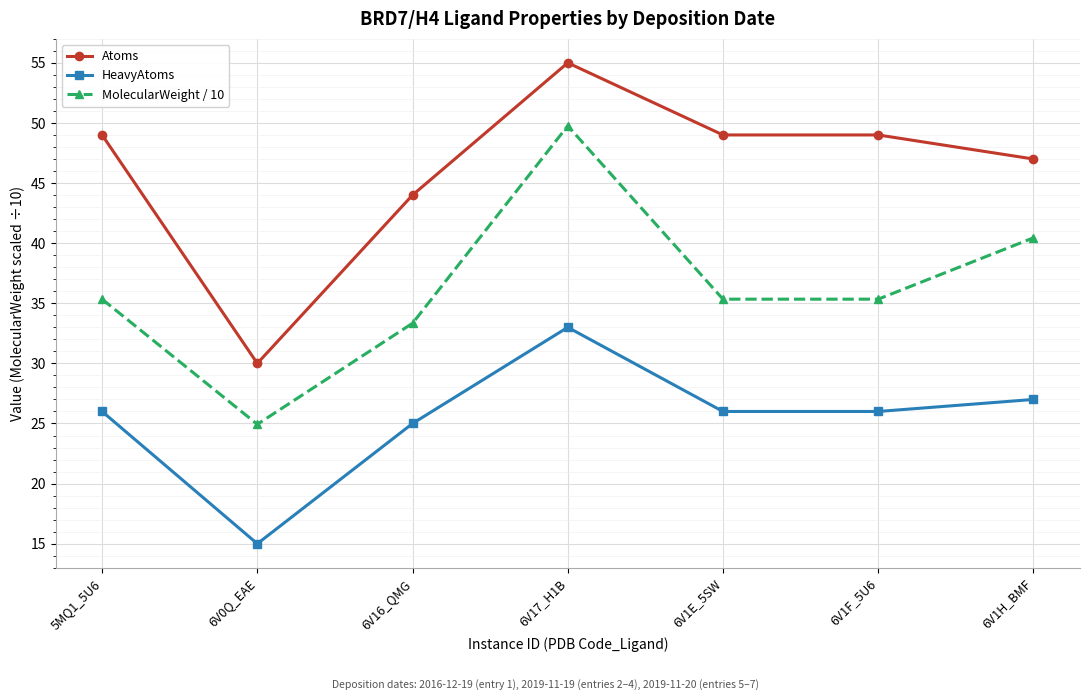

True or false: Atoms and MolecularWeight / 10 cross at least once.

False